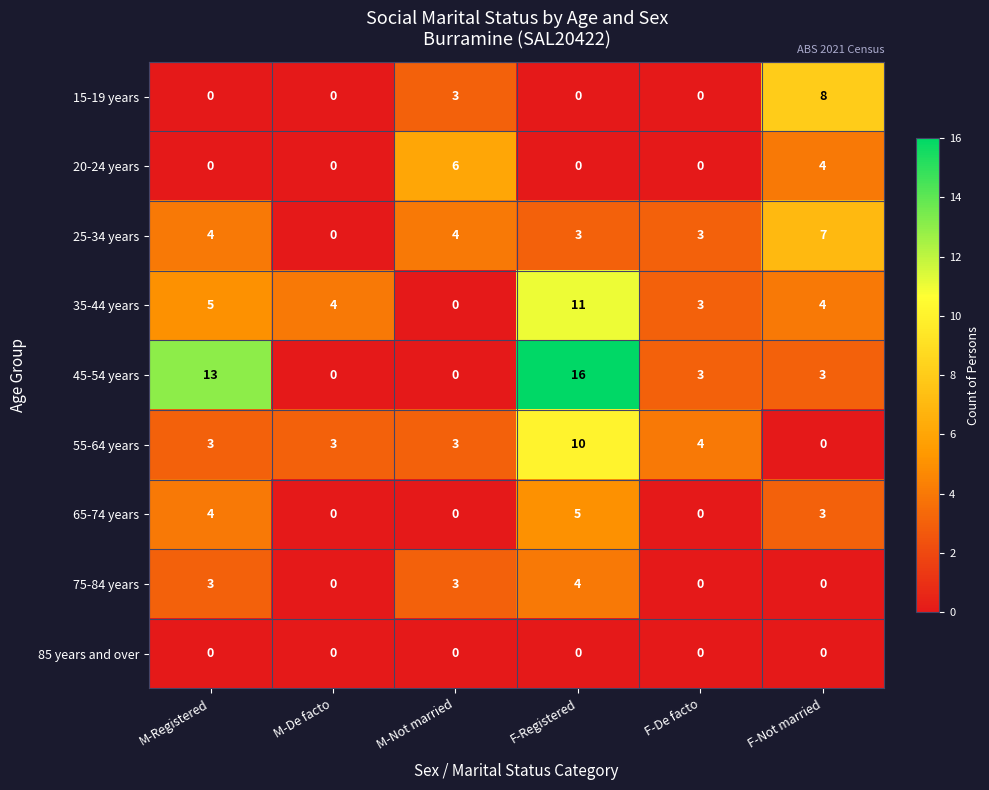

Is it true that 35-44 years equals 5 at F-Registered?

False